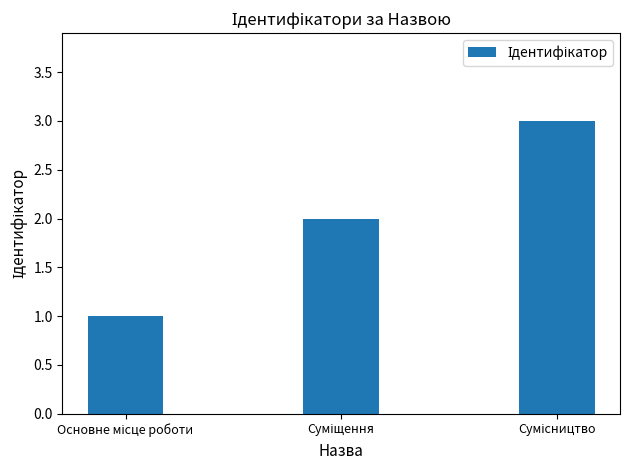

What is the sum of all values?

6